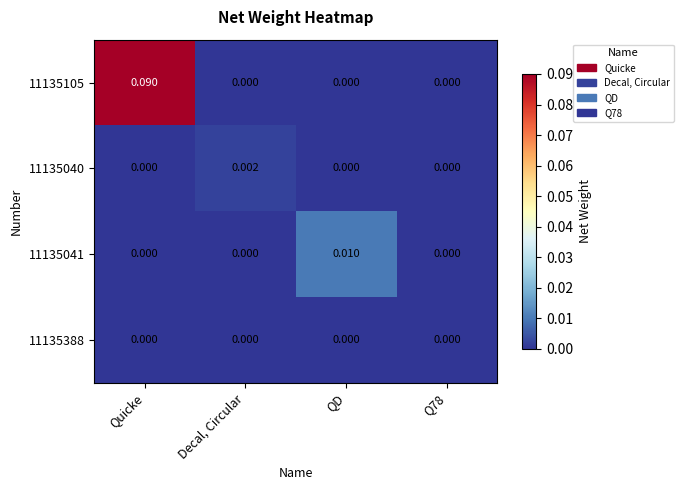

At which category is the sum across all series the highest?

Quicke